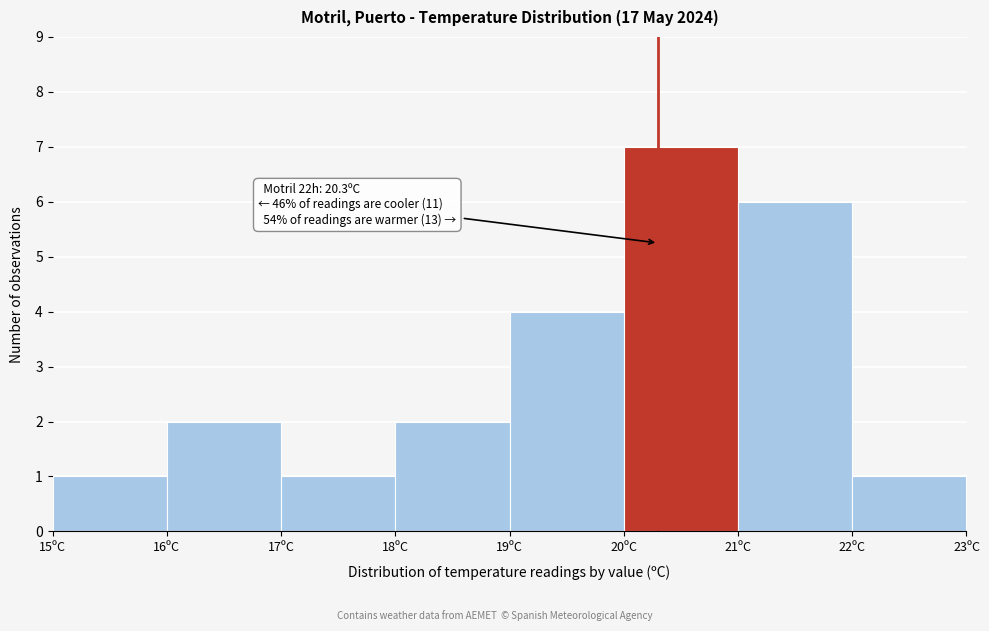

Which range on the x-axis has the tallest bar?

20 to 21